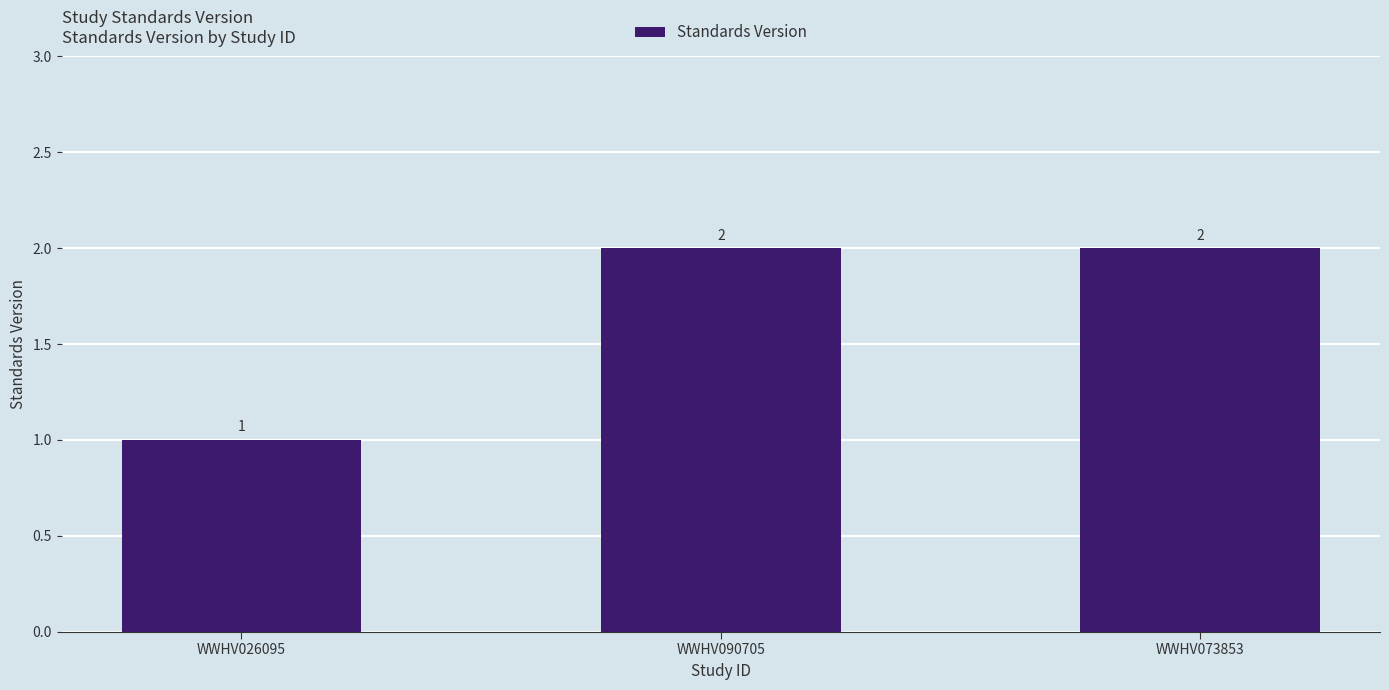

At which category does the chart reach its minimum across all series?

WWHV026095